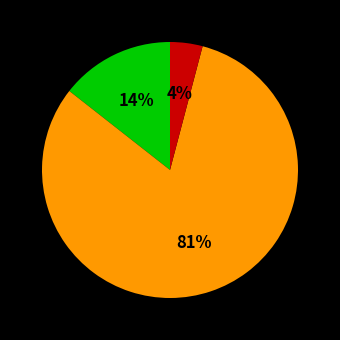

To the nearest percent, what is the average slice percentage?

33%